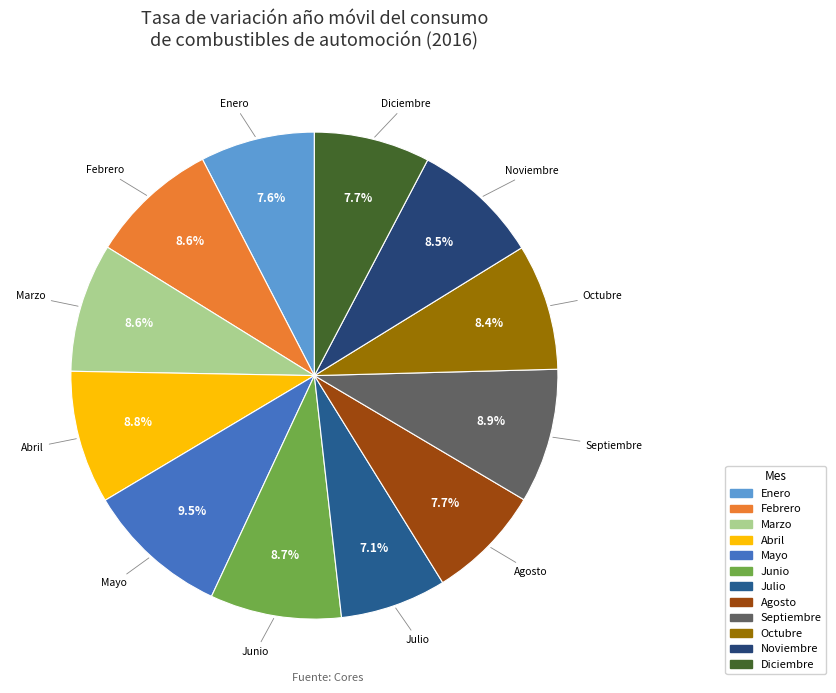

How many slices are in this pie chart?

12